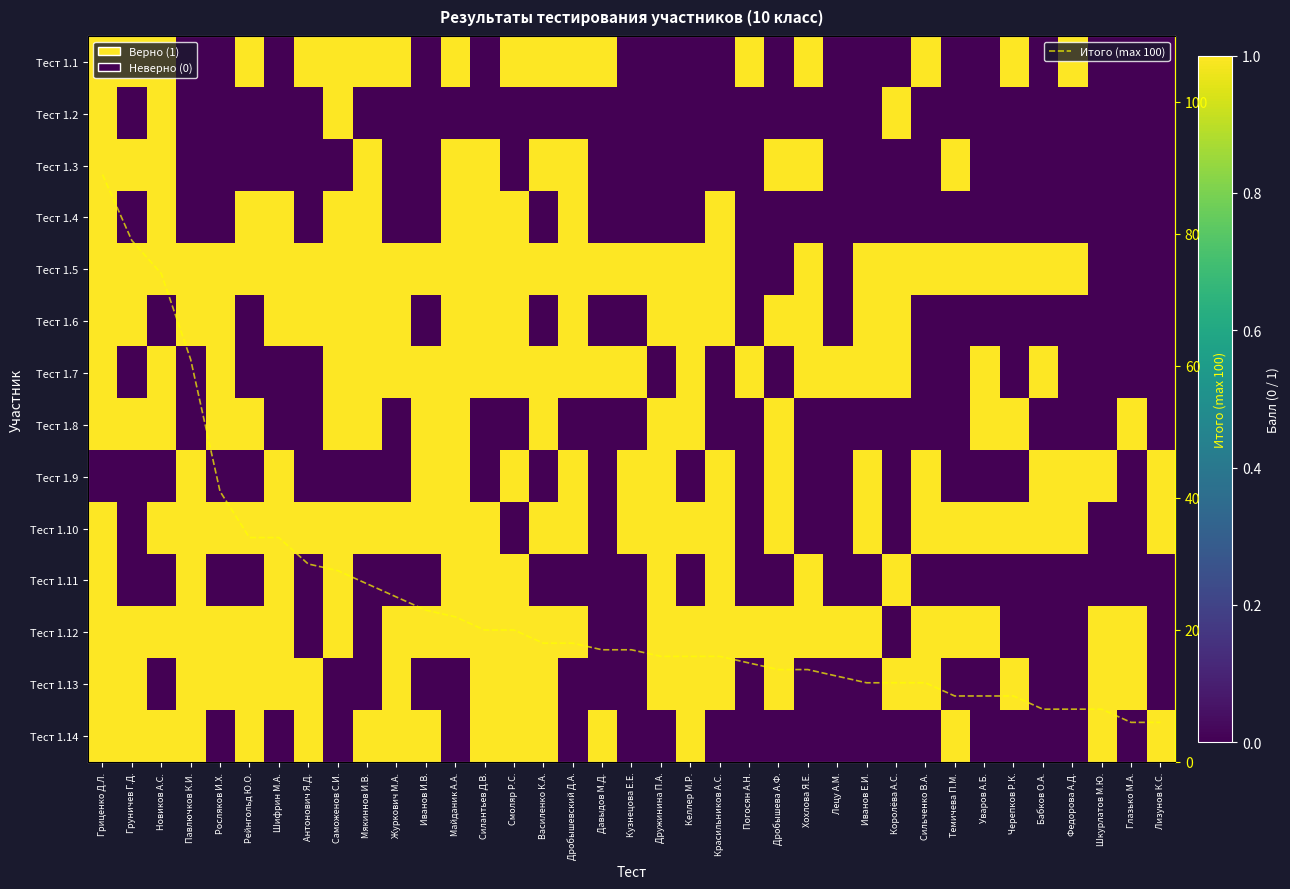

Is the value of Тест 1.1 at Журкович М.А. greater than the value of Тест 1.9 at Федорова А.Д.?

No